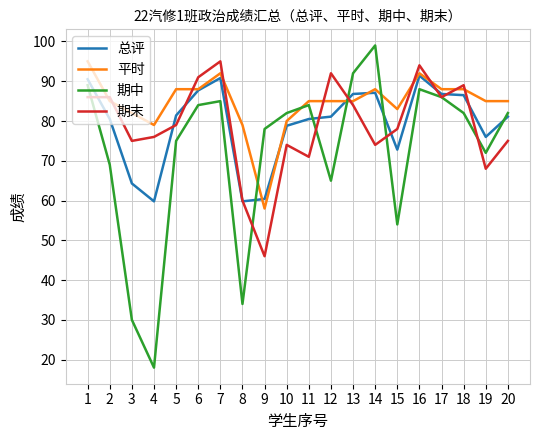

The value of 平时 at 16 is 19.9. True or false?

False